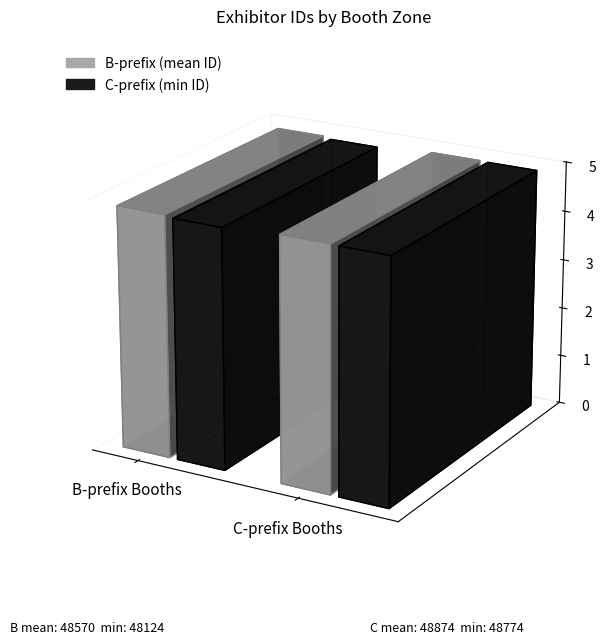

Does the chart contain any negative values?

No